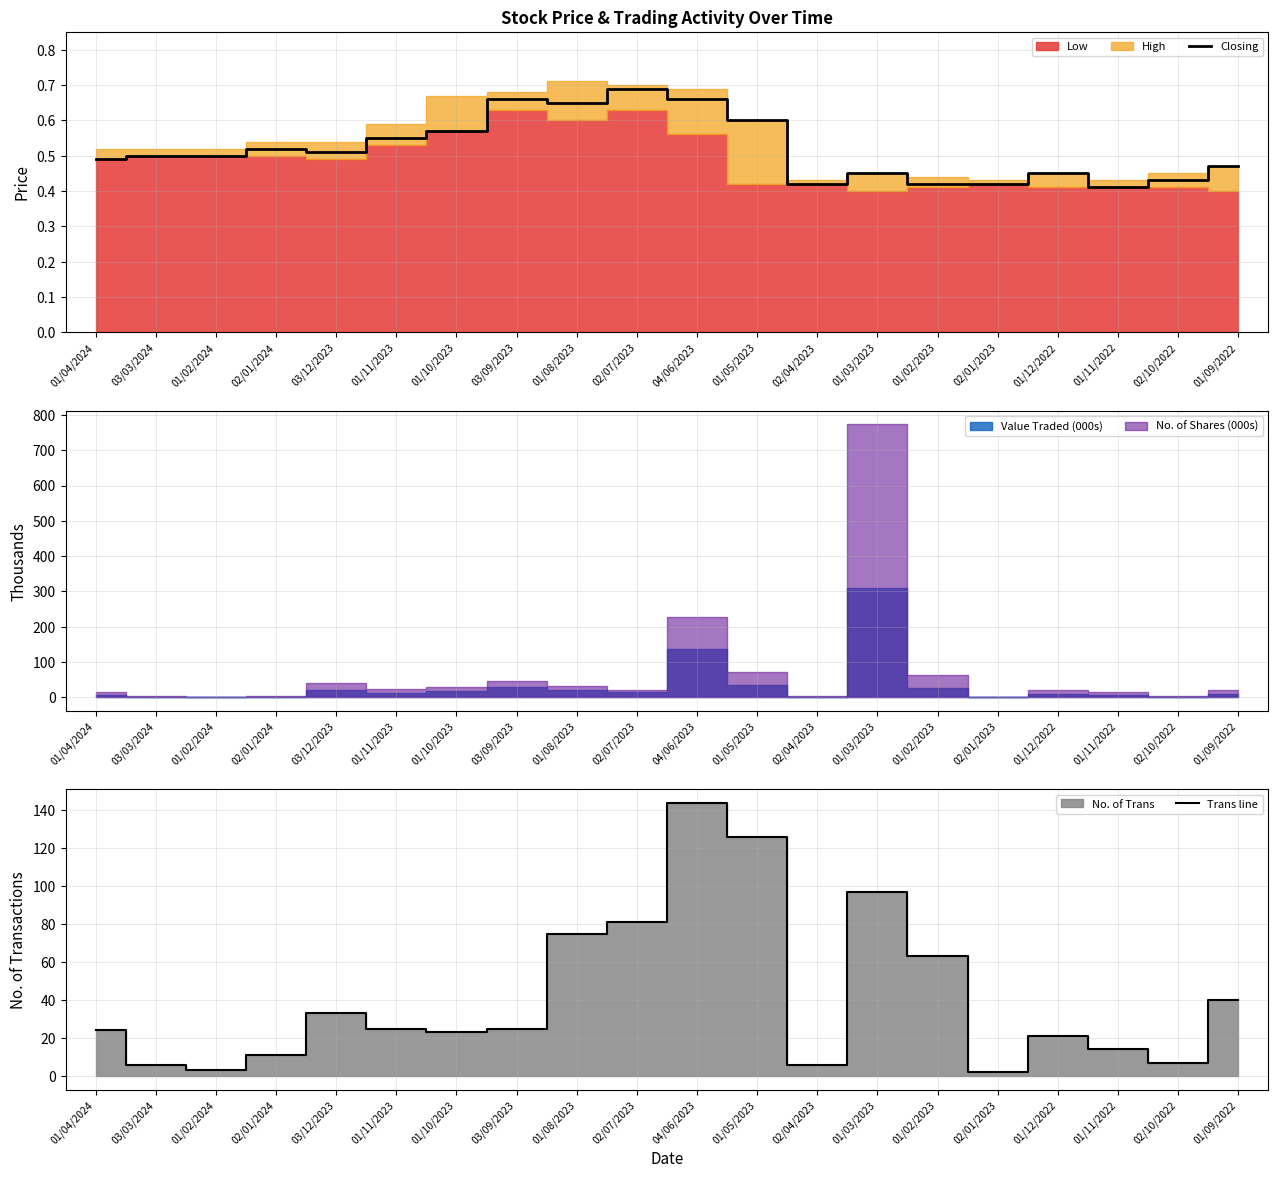

What is the value of the Trans line point at the 15th from the left?

63.0